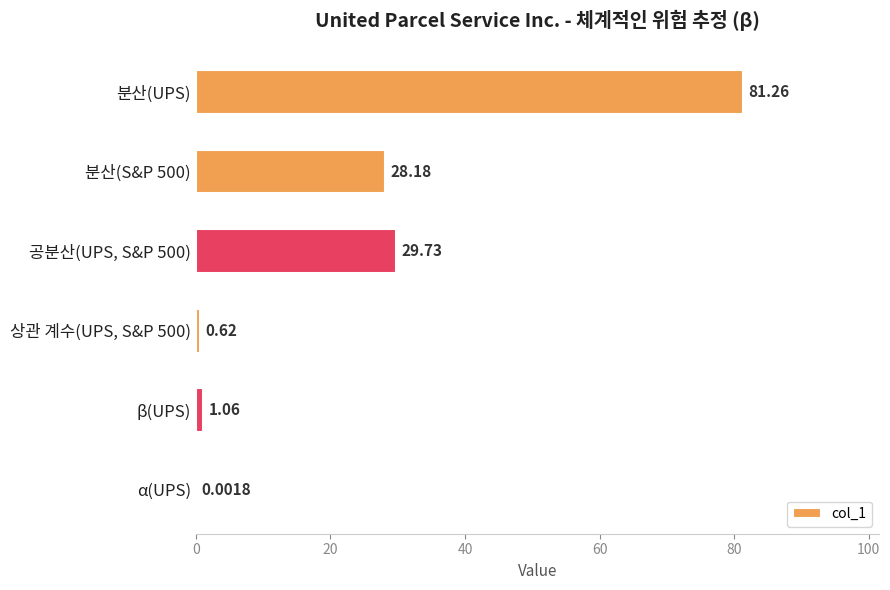

At which category does the chart reach its peak across all series?

분산(UPS)